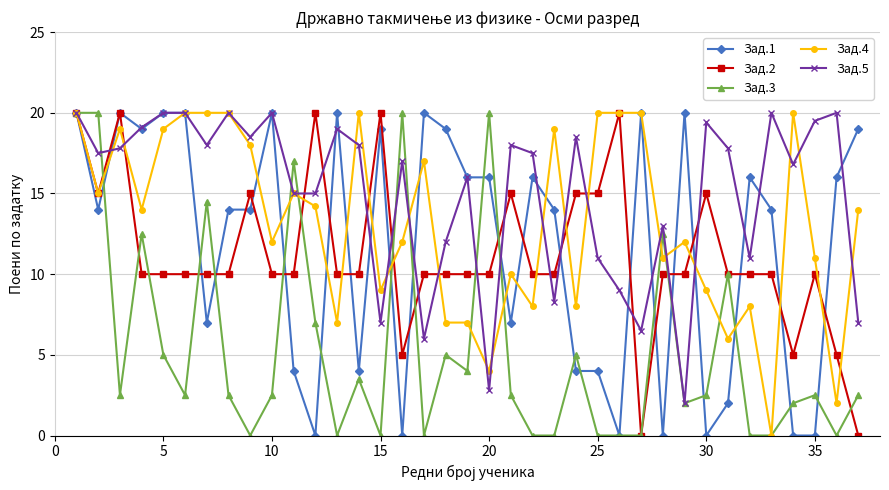

What are all the series names shown in the legend?

Зад.1, Зад.2, Зад.3, Зад.4, Зад.5